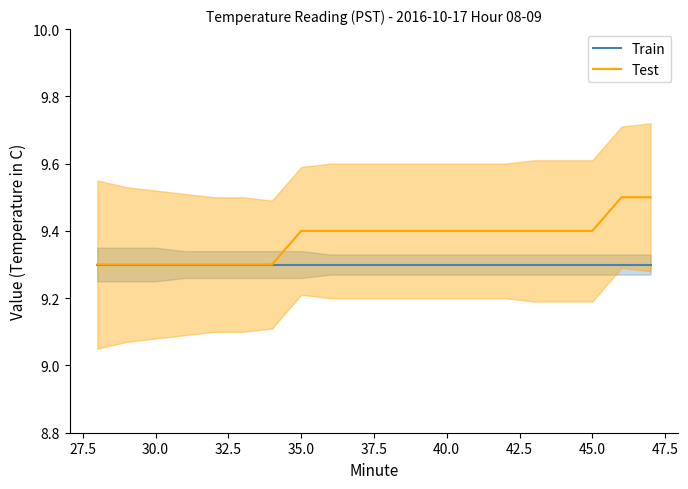

What is the highest value of the Train series?

9.3